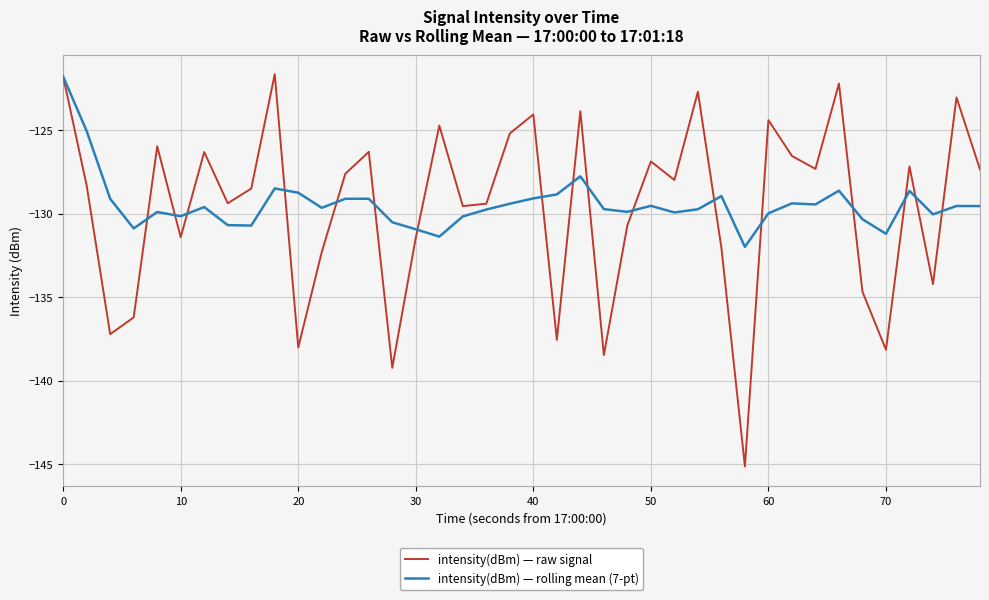

What is the smallest value displayed?

-145.1